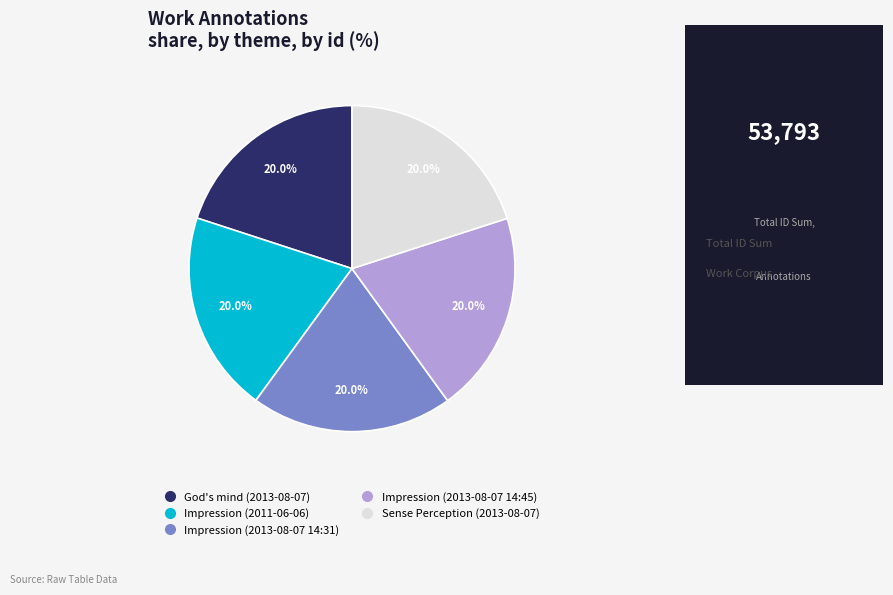

Is there any slice that represents more than half of the pie?

No